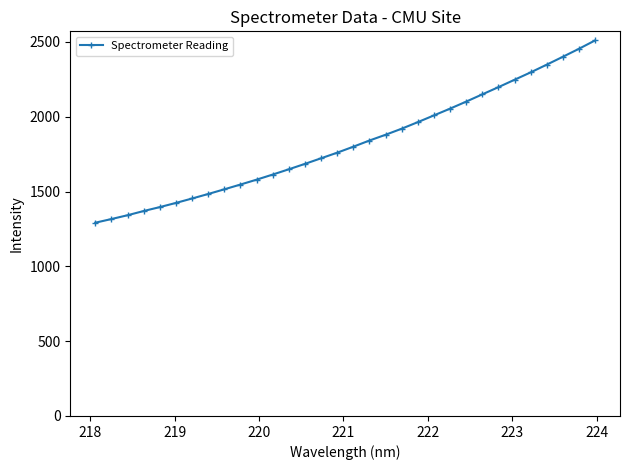

What is the sum of all values?

58308.7